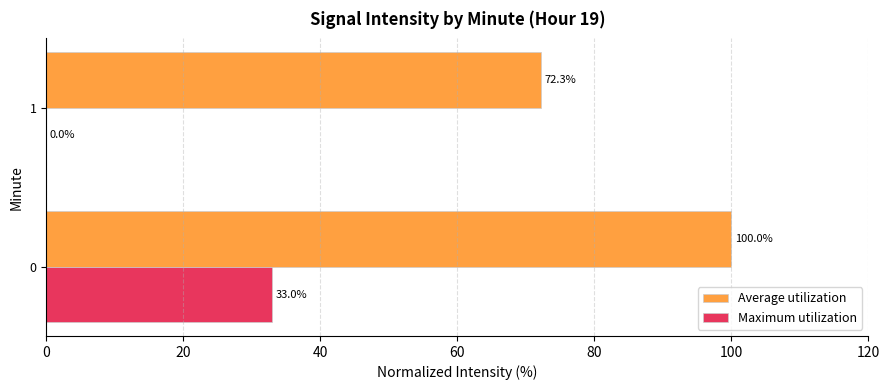

The value of Maximum utilization at 0 is 52.2. True or false?

False